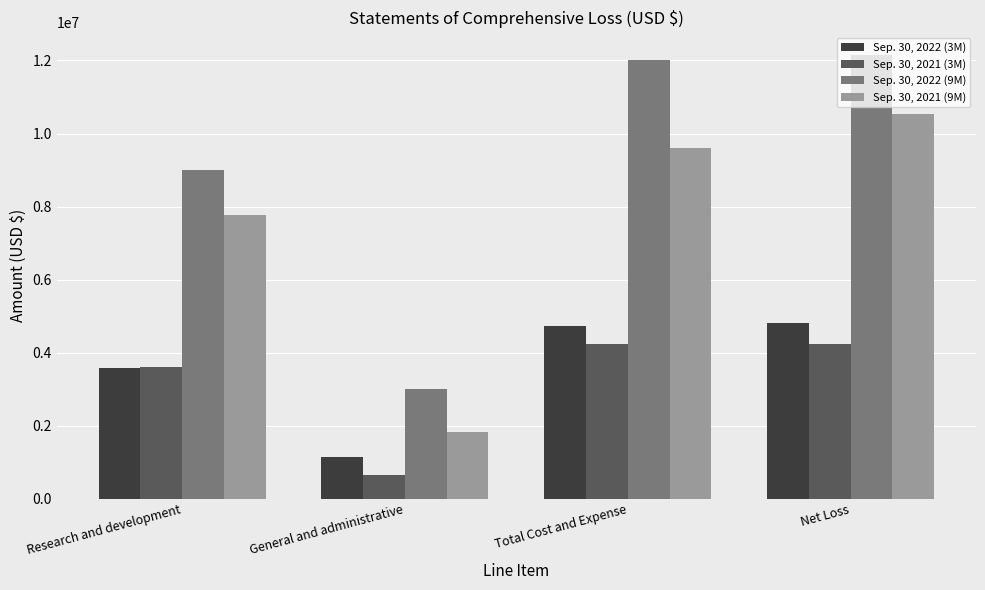

Rank the series by their maximum value, from lowest to highest.

Sep. 30, 2021 (3M), Sep. 30, 2022 (3M), Sep. 30, 2021 (9M), Sep. 30, 2022 (9M)